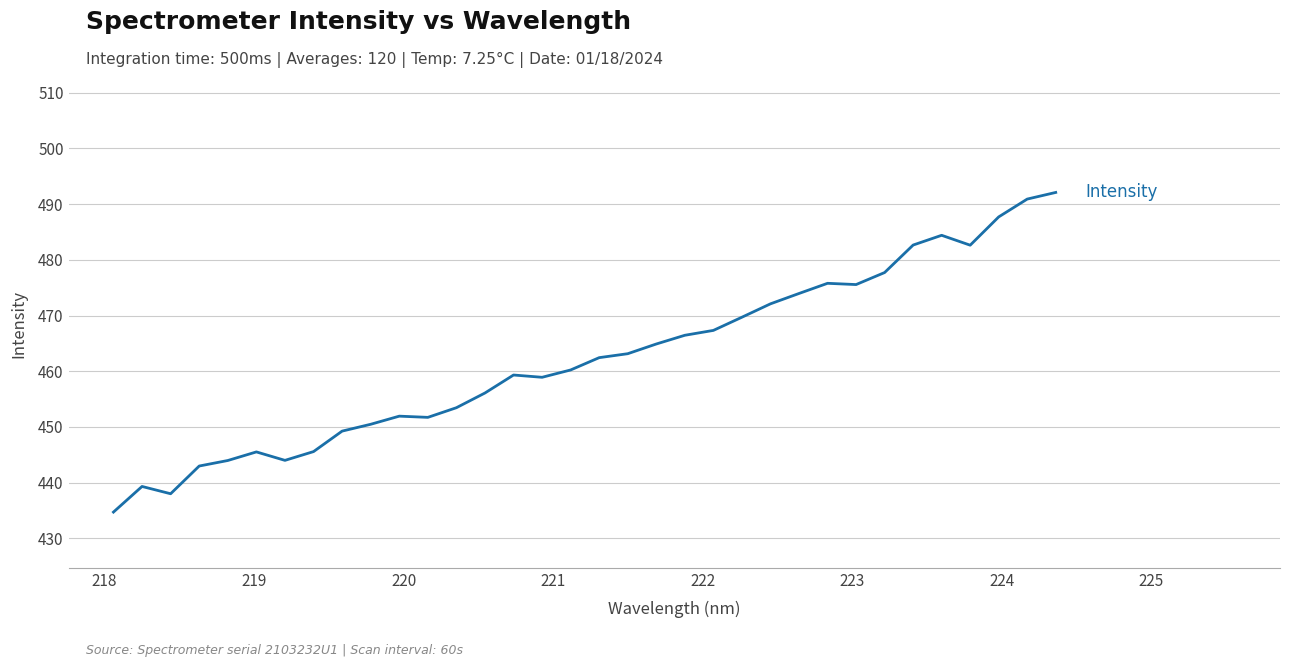

What is the greatest value displayed?

492.1